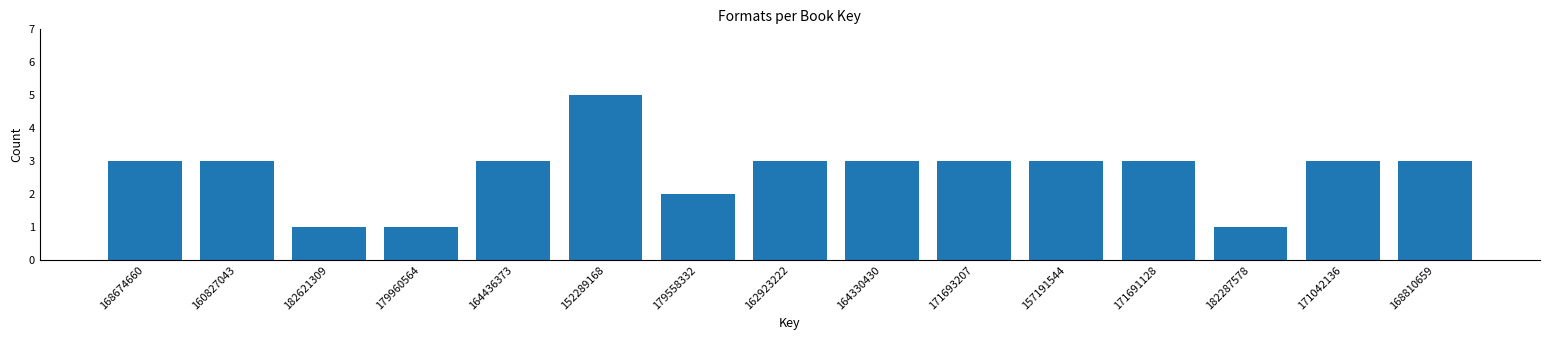

Reading left to right, extract all data points from this chart.

168674660=3	160827043=3	182621309=1	179960564=1	164436373=3	152289168=5	179558332=2	162923222=3	164330430=3	171693207=3	157191544=3	171691128=3	182287578=1	171042136=3	168810659=3